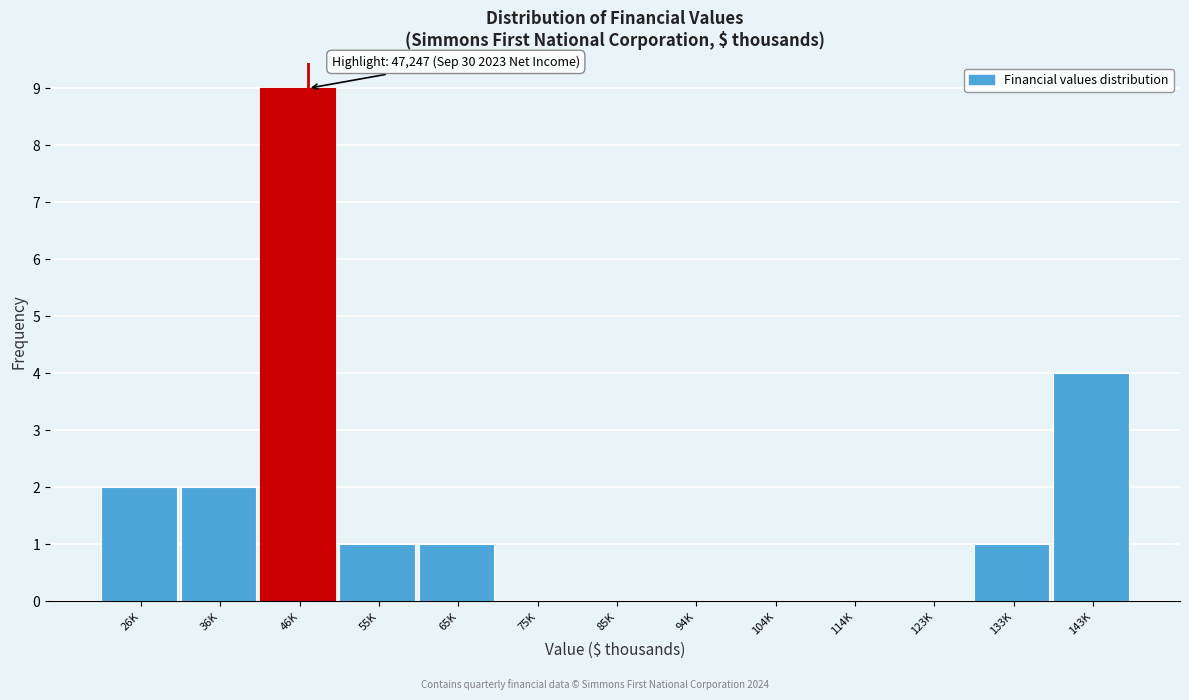

Reading left to right, list all the values displayed in this chart.

26K=2	36K=2	46K=9	55K=1	65K=1	75K=0	85K=0	94K=0	104K=0	114K=0	123K=0	133K=1	143K=4